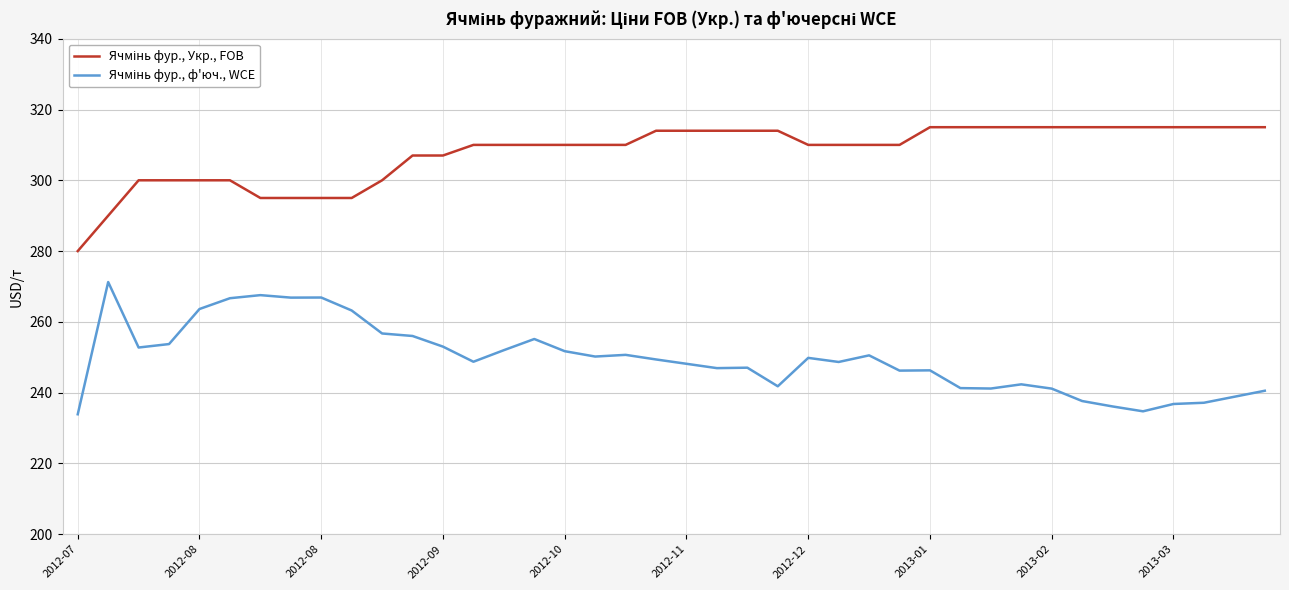

What is the greatest value displayed?

315.0